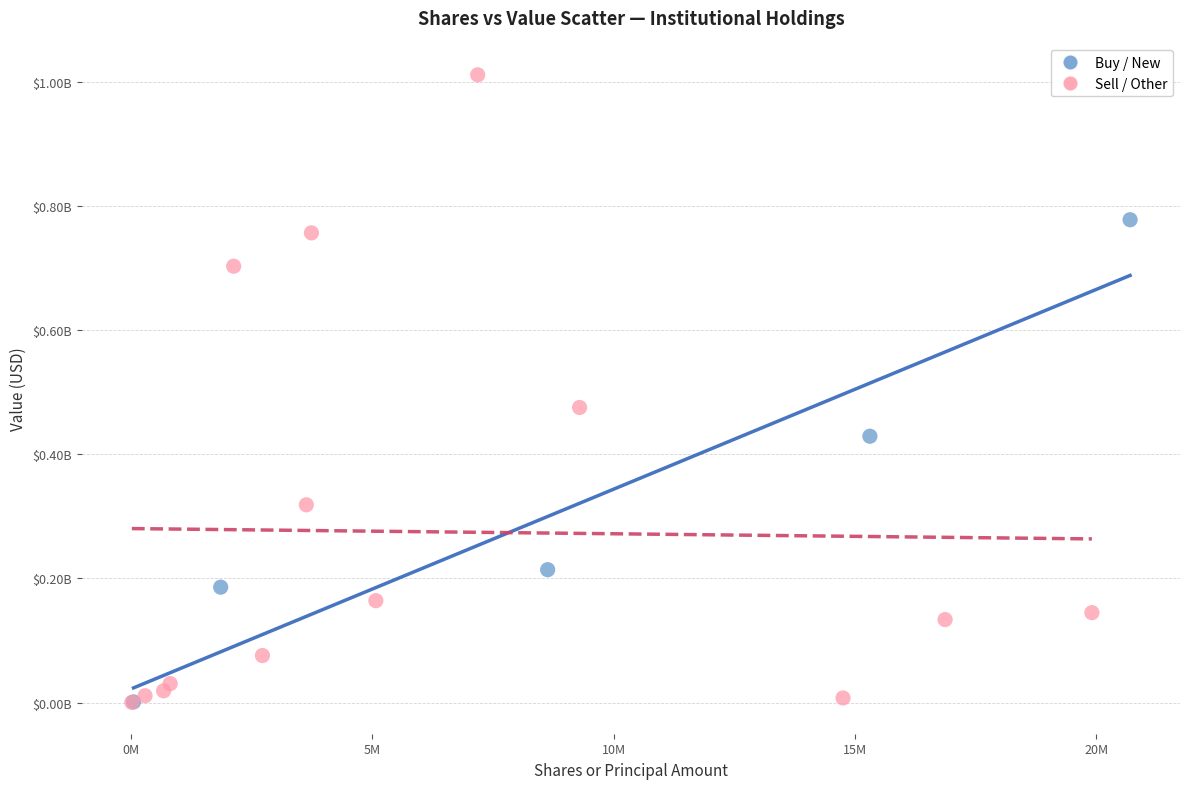

Which series reaches the maximum Y coordinate?

Sell / Other